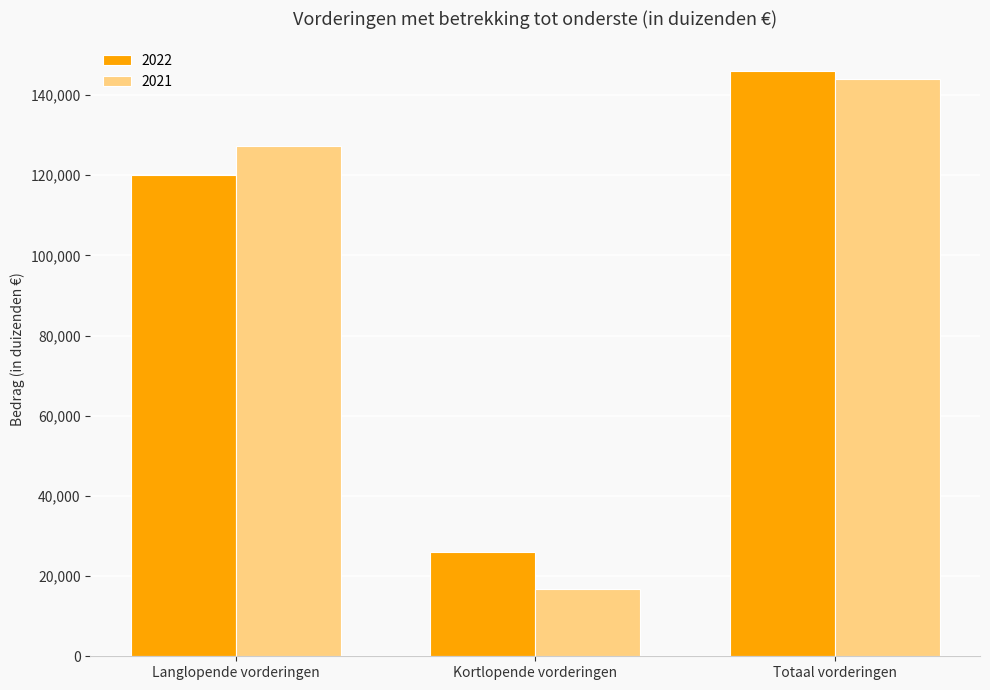

The value of 2022 at Langlopende vorderingen is 119941. True or false?

True